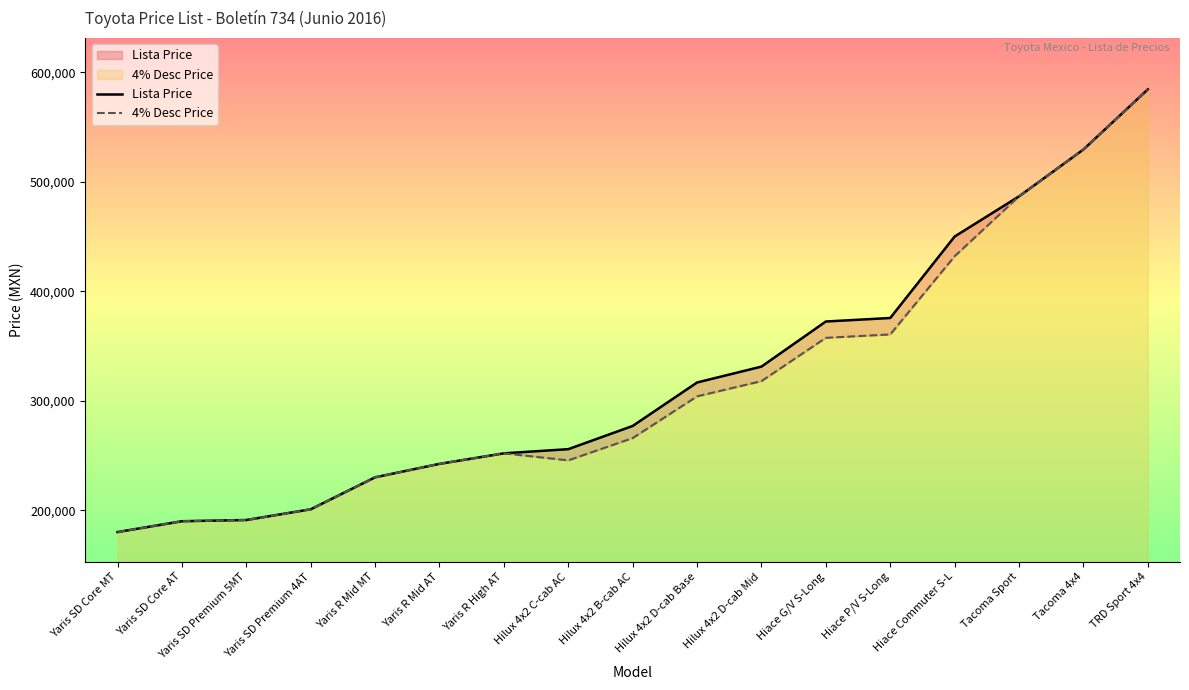

List the labels in order of Lista Price value, smallest first.

Yaris SD Core MT, Yaris SD Core AT, Yaris SD Premium 5MT, Yaris SD Premium 4AT, Yaris R Mid MT, Yaris R Mid AT, Yaris R High AT, Hilux 4x2 C-cab AC, Hilux 4x2 B-cab AC, Hilux 4x2 D-cab Base, Hilux 4x2 D-cab Mid, Hiace G/V S-Long, Hiace P/V S-Long, Hiace Commuter S-L, Tacoma Sport, Tacoma 4x4, TRD Sport 4x4